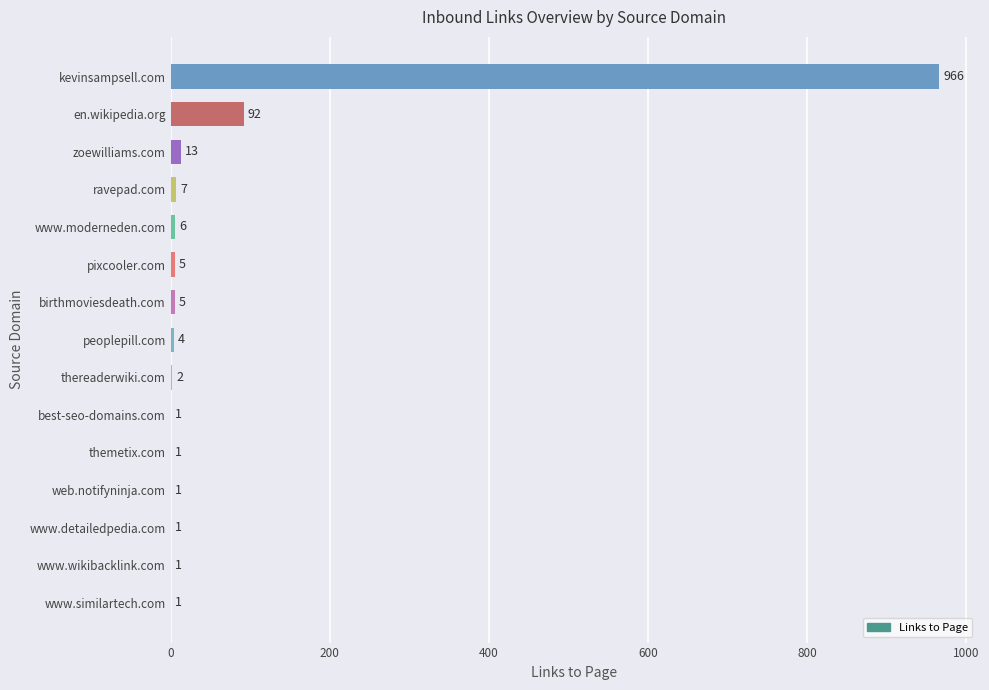

At which label is the value closest to 483?

en.wikipedia.org